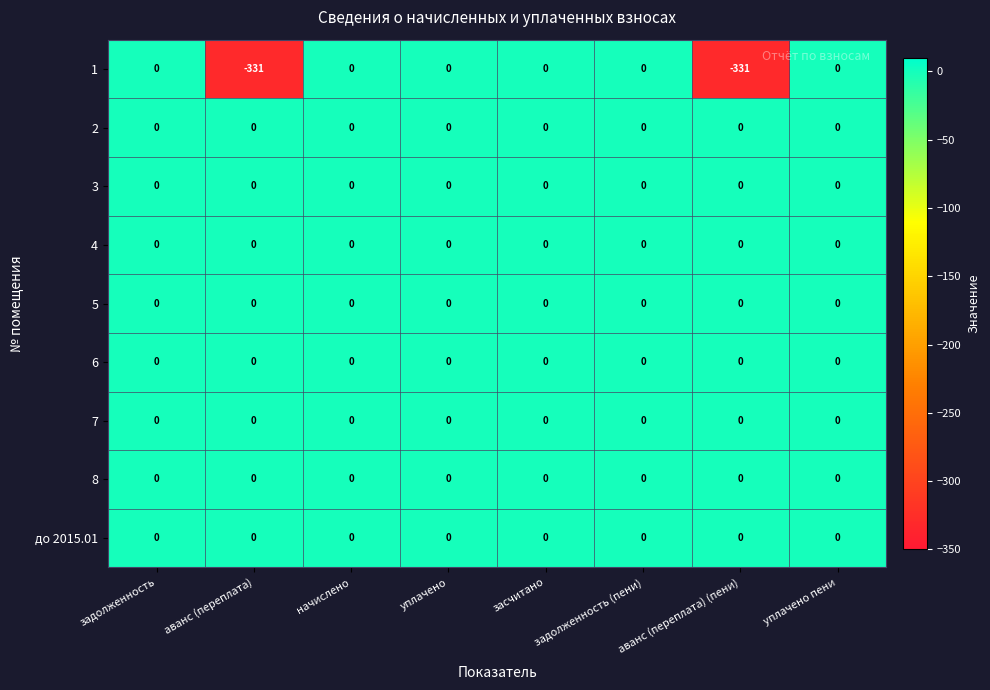

What is the sum of the 1 values at аванс (переплата) (пени) and начислено?

-331